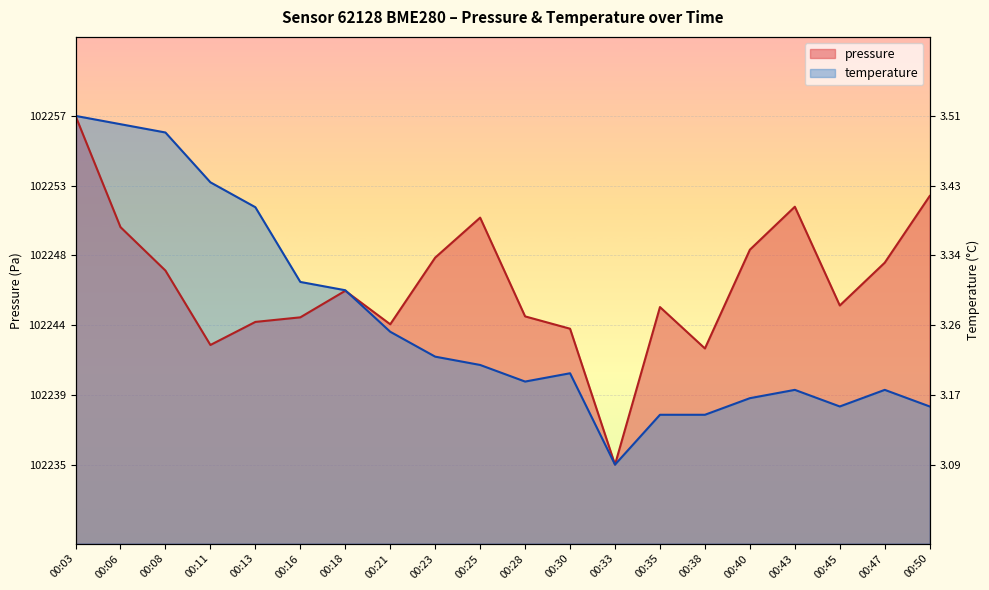

At which category does pressure reach its first local valley?

00:11